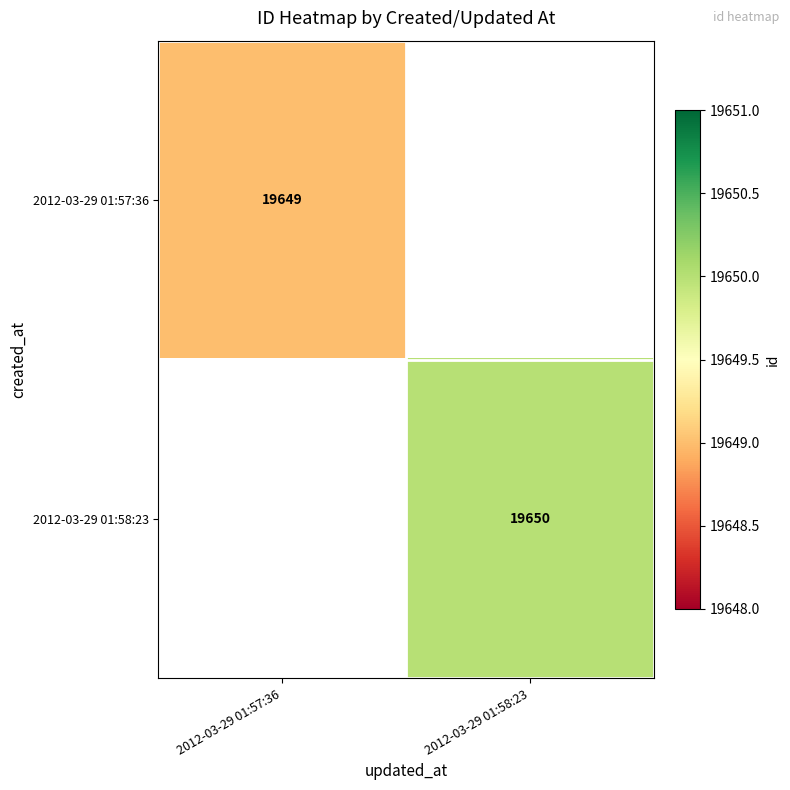

Is it true that 2012-03-29 01:58:23 equals 26294 at 2012-03-29 01:58:23?

False